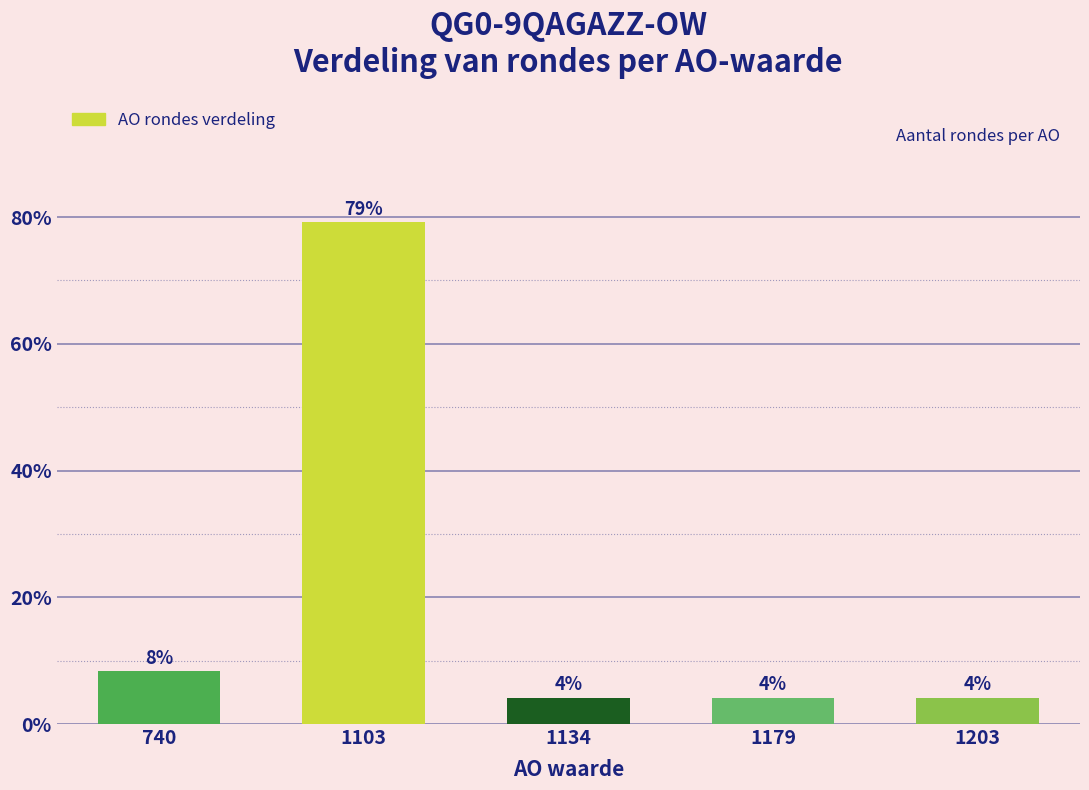

Reading right to left, what are all the values shown in this chart?

1203=4.2	1179=4.2	1134=4.2	1103=79.2	740=8.3